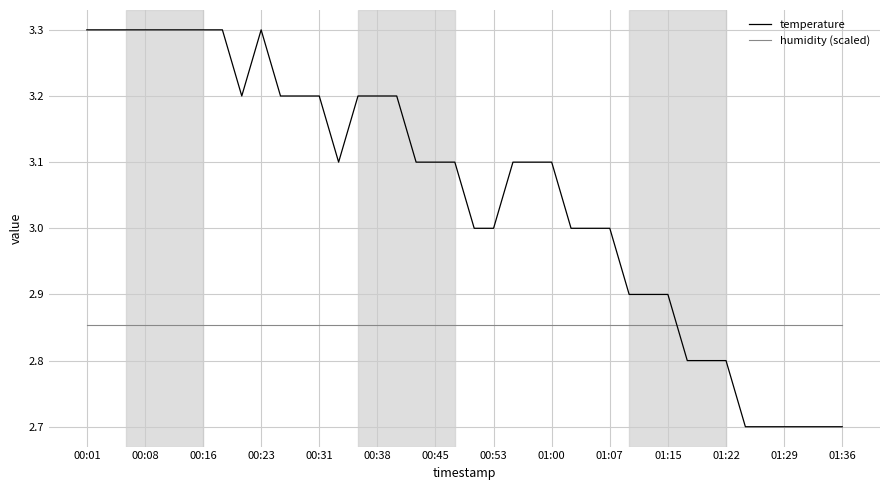

Is this an area chart (filled region under the line)?

No